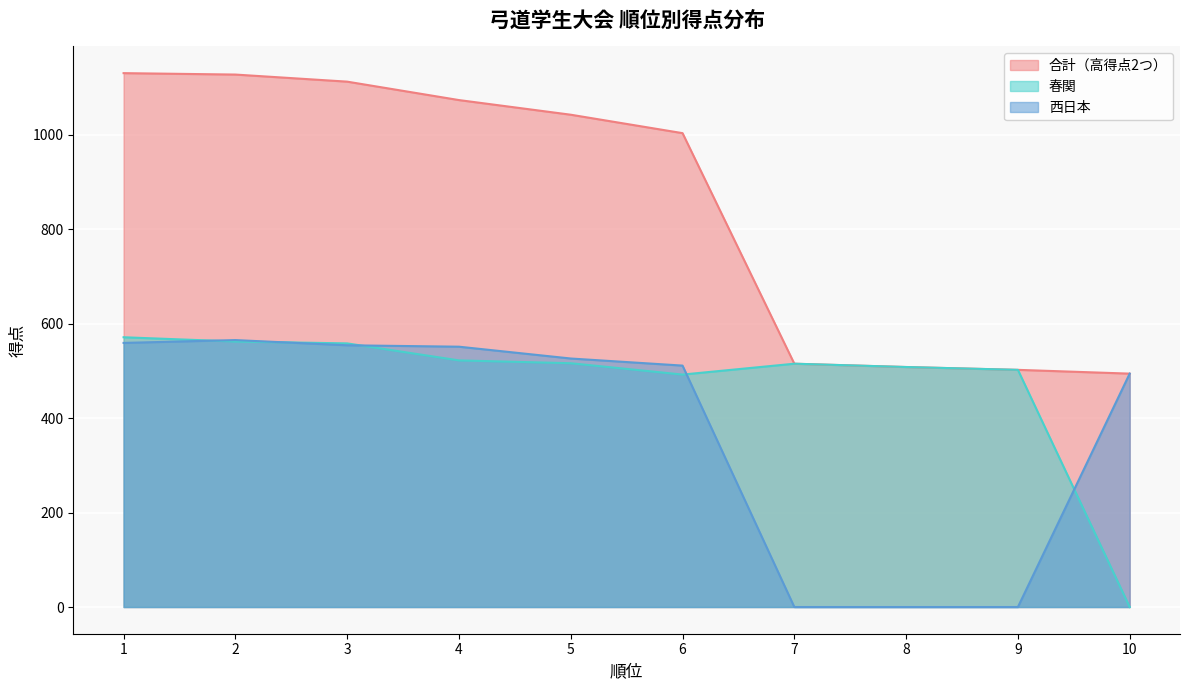

What is the sum of all 西日本 values?

3760